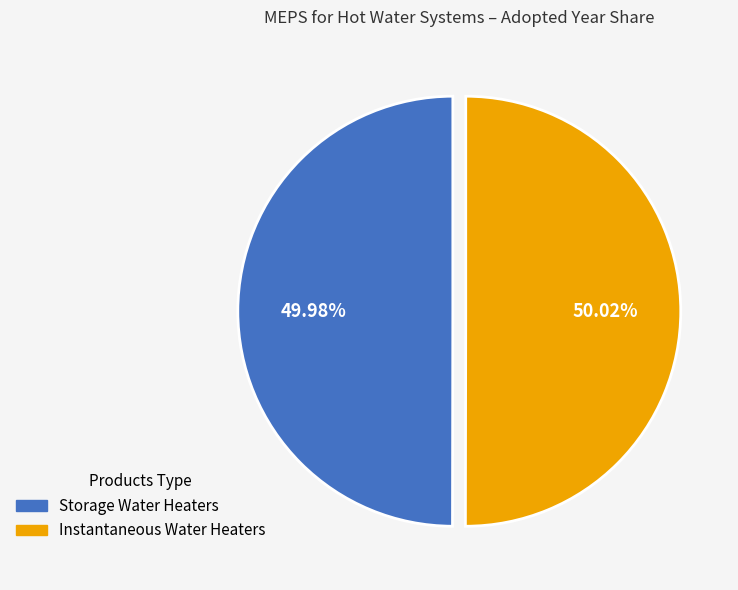

Does any single category account for the majority?

Yes